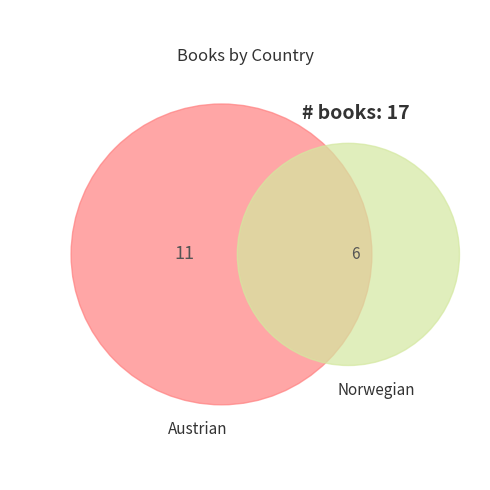

Which slice represents more than half of the pie?

Austrian